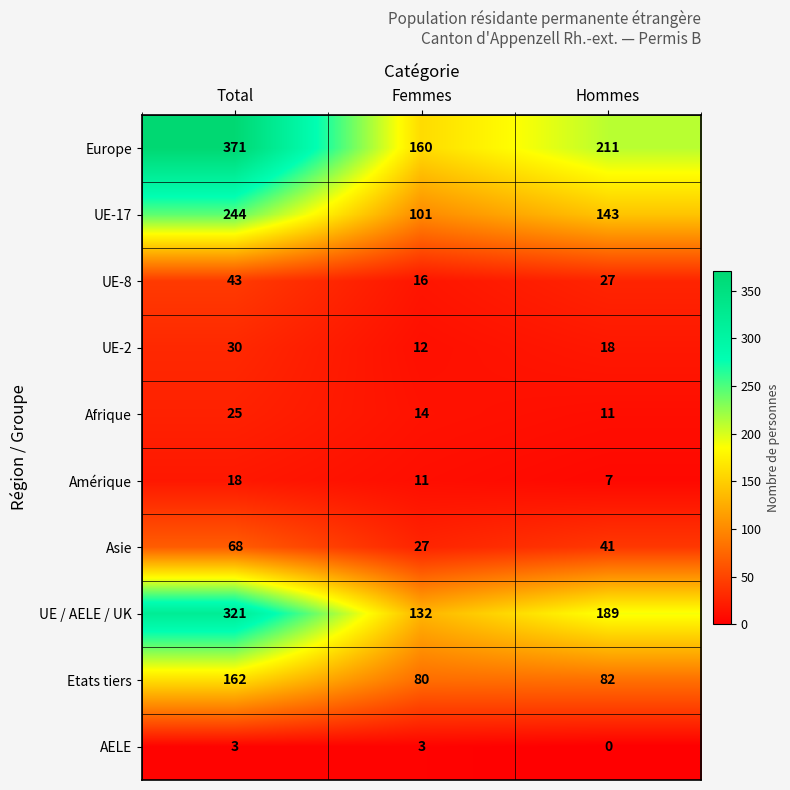

Which series has the largest range (max minus min)?

Europe